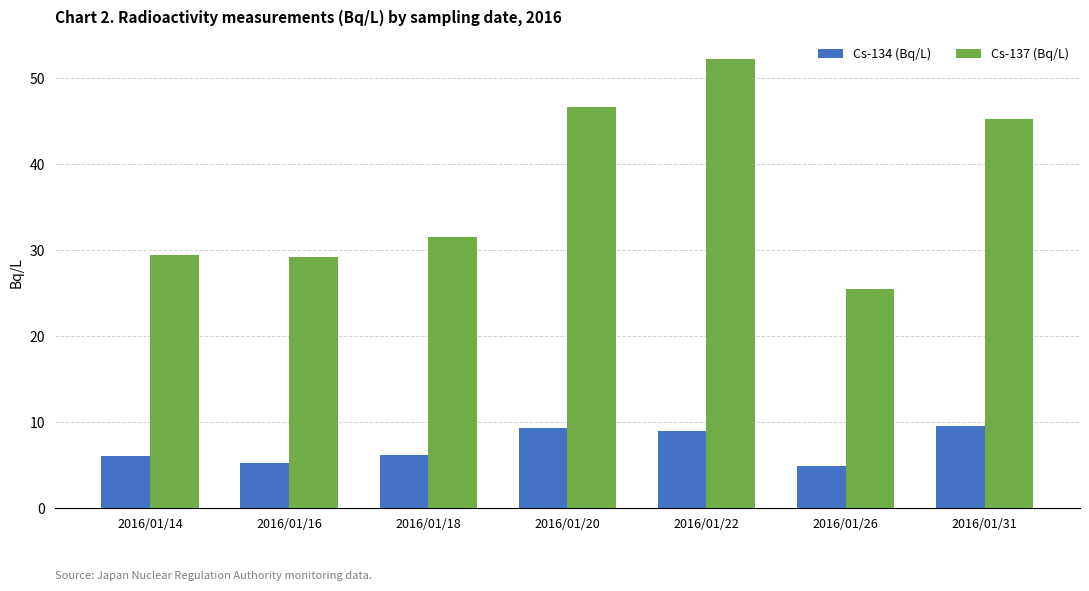

Count the number of data series in this chart.

2